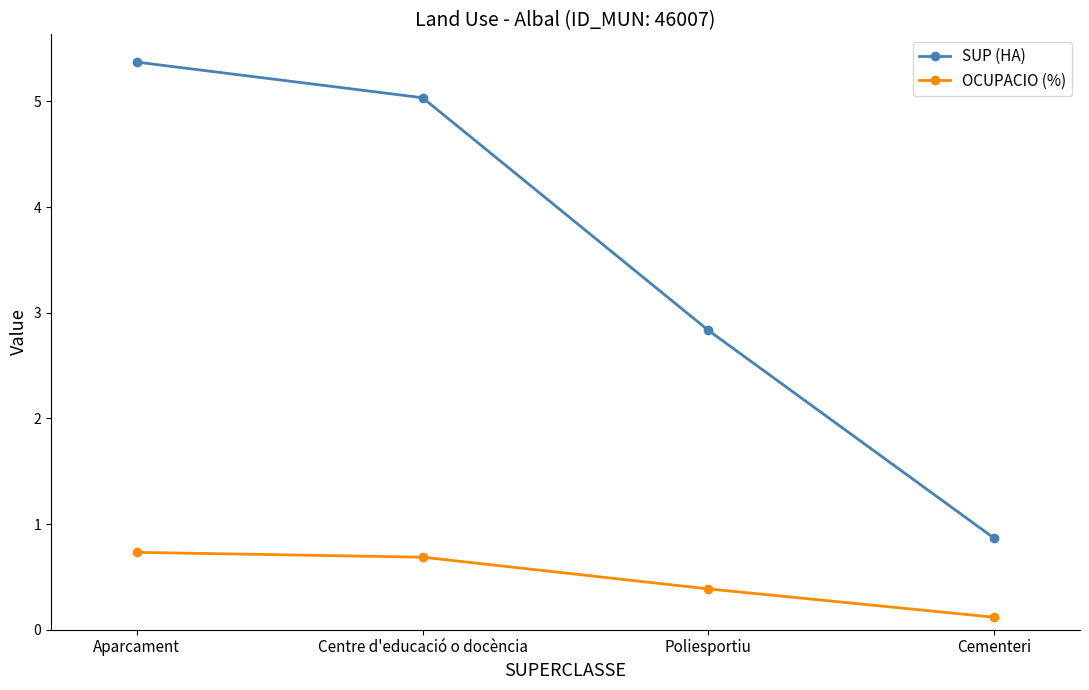

Rank the series by their maximum value, from highest to lowest.

SUP (HA), OCUPACIO (%)